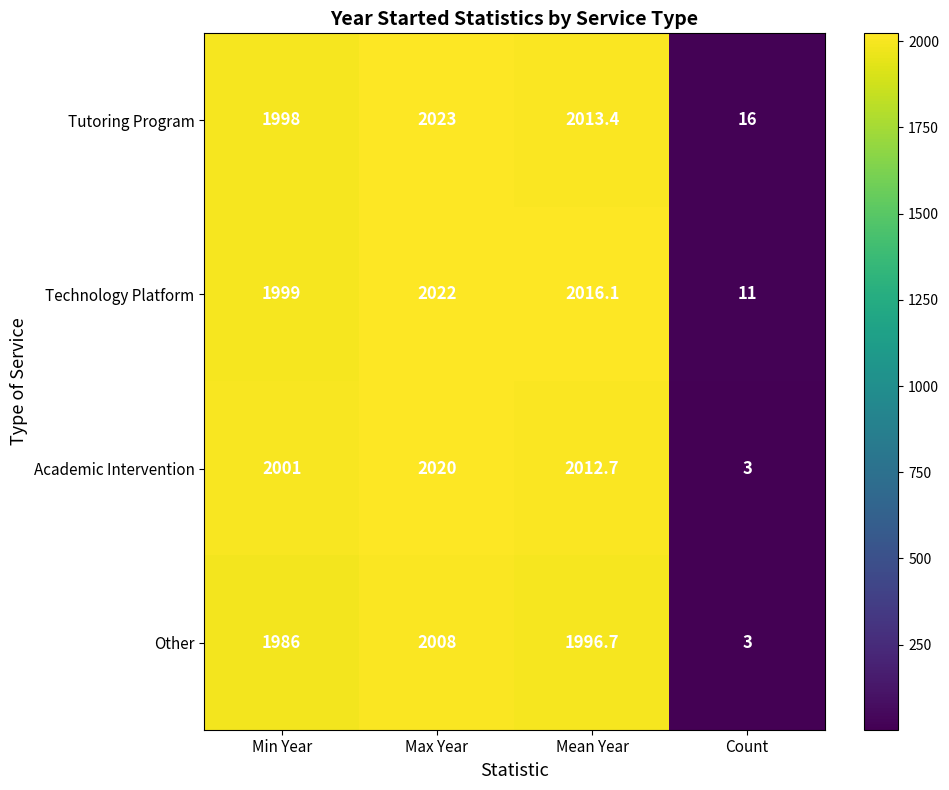

Reading left to right, what are all the values shown in this chart?

Tutoring Program: Min Year=1998.0	Max Year=2023.0	Mean Year=2013.4	Count=16.0
Technology Platform: Min Year=1999.0	Max Year=2022.0	Mean Year=2016.1	Count=11.0
Academic Intervention: Min Year=2001.0	Max Year=2020.0	Mean Year=2012.7	Count=3.0
Other: Min Year=1986.0	Max Year=2008.0	Mean Year=1996.7	Count=3.0